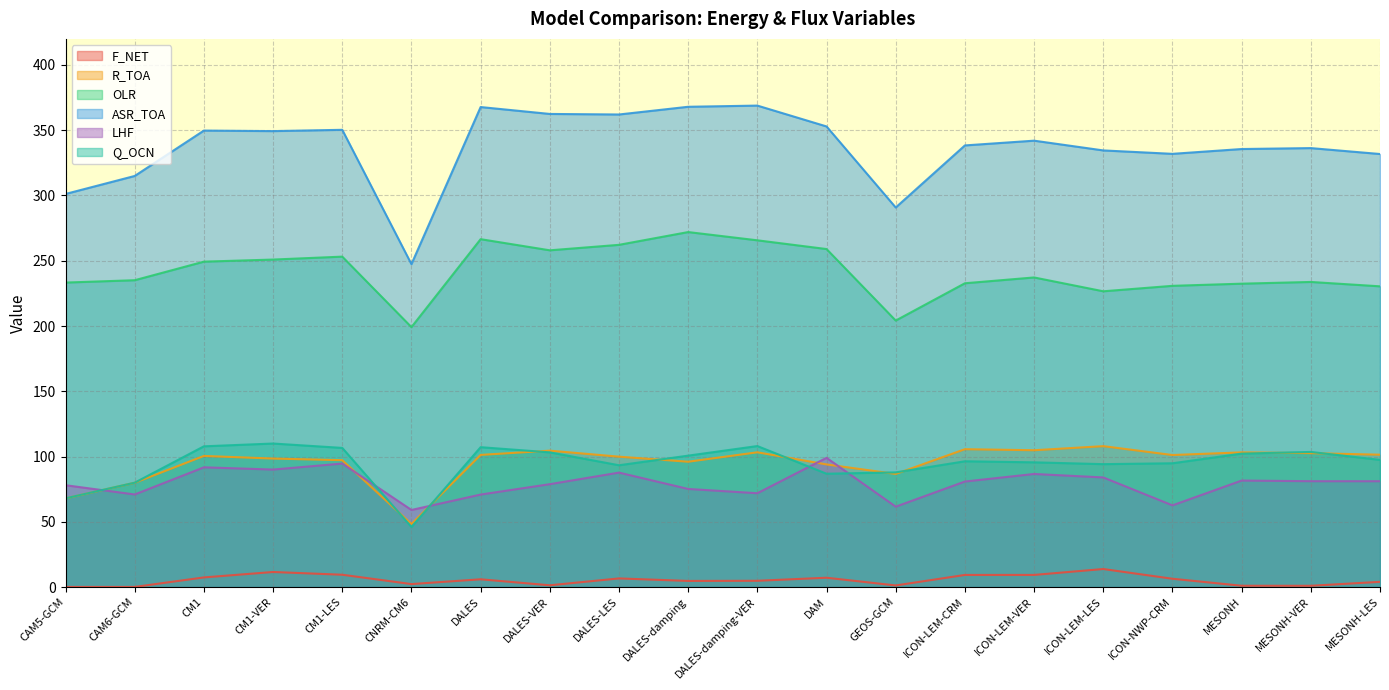

Reading left to right, list all the values displayed in this chart.

F_NET: CAM5-GCM=0.1	CAM6-GCM=0.1	CM1=7.4	CM1-VER=11.5	CM1-LES=9.4	CNRM-CM6=2.2	DALES=5.9	DALES-VER=1.3	DALES-LES=6.6	DALES-damping=4.7	DALES-damping-VER=4.8	DAM=7.1	GEOS-GCM=1.2	ICON-LEM-CRM=9.3	ICON-LEM-VER=9.3	ICON-LEM-LES=13.8	ICON-NWP-CRM=6.3	MESONH=1.0	MESONH-VER=0.9	MESONH-LES=4.0
R_TOA: CAM5-GCM=67.9	CAM6-GCM=79.9	CM1=100.4	CM1-VER=98.4	CM1-LES=97.2	CNRM-CM6=48.3	DALES=101.2	DALES-VER=104.5	DALES-LES=99.9	DALES-damping=96.0	DALES-damping-VER=103.2	DAM=93.9	GEOS-GCM=86.6	ICON-LEM-CRM=105.6	ICON-LEM-VER=104.8	ICON-LEM-LES=107.9	ICON-NWP-CRM=101.1	MESONH=103.2	MESONH-VER=102.6	MESONH-LES=101.4
OLR: CAM5-GCM=233.3	CAM6-GCM=235.1	CM1=249.3	CM1-VER=250.9	CM1-LES=253.2	CNRM-CM6=199.1	DALES=266.5	DALES-VER=258.0	DALES-LES=262.2	DALES-damping=272.0	DALES-damping-VER=265.7	DAM=259.0	GEOS-GCM=204.2	ICON-LEM-CRM=232.8	ICON-LEM-VER=237.2	ICON-LEM-LES=226.6	ICON-NWP-CRM=230.8	MESONH=232.4	MESONH-VER=233.8	MESONH-LES=230.4
ASR_TOA: CAM5-GCM=301.2	CAM6-GCM=315.0	CM1=349.8	CM1-VER=349.3	CM1-LES=350.3	CNRM-CM6=247.4	DALES=367.8	DALES-VER=362.5	DALES-LES=362.1	DALES-damping=368.0	DALES-damping-VER=368.9	DAM=352.9	GEOS-GCM=290.8	ICON-LEM-CRM=338.4	ICON-LEM-VER=342.0	ICON-LEM-LES=334.5	ICON-NWP-CRM=331.9	MESONH=335.6	MESONH-VER=336.3	MESONH-LES=331.8
LHF: CAM5-GCM=78.0	CAM6-GCM=70.9	CM1=91.7	CM1-VER=90.0	CM1-LES=94.6	CNRM-CM6=59.0	DALES=70.8	DALES-VER=78.8	DALES-LES=87.7	DALES-damping=75.1	DALES-damping-VER=71.9	DAM=99.0	GEOS-GCM=61.6	ICON-LEM-CRM=80.8	ICON-LEM-VER=86.6	ICON-LEM-LES=84.0	ICON-NWP-CRM=62.6	MESONH=81.6	MESONH-VER=81.1	MESONH-LES=81.1
Q_OCN: CAM5-GCM=68.0	CAM6-GCM=80.0	CM1=107.8	CM1-VER=110.0	CM1-LES=106.6	CNRM-CM6=46.0	DALES=107.2	DALES-VER=103.2	DALES-LES=93.3	DALES-damping=100.7	DALES-damping-VER=108.0	DAM=86.8	GEOS-GCM=87.8	ICON-LEM-CRM=96.3	ICON-LEM-VER=95.5	ICON-LEM-LES=94.2	ICON-NWP-CRM=94.8	MESONH=102.2	MESONH-VER=103.5	MESONH-LES=97.4